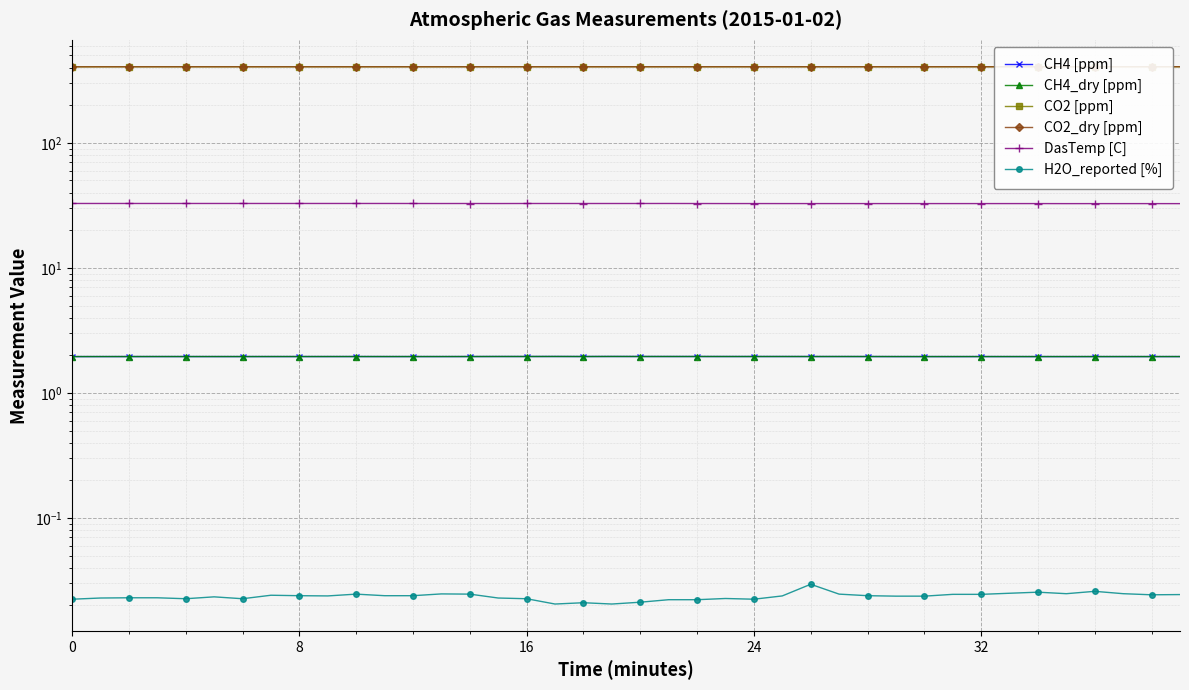

How many lines are shown in the chart?

6